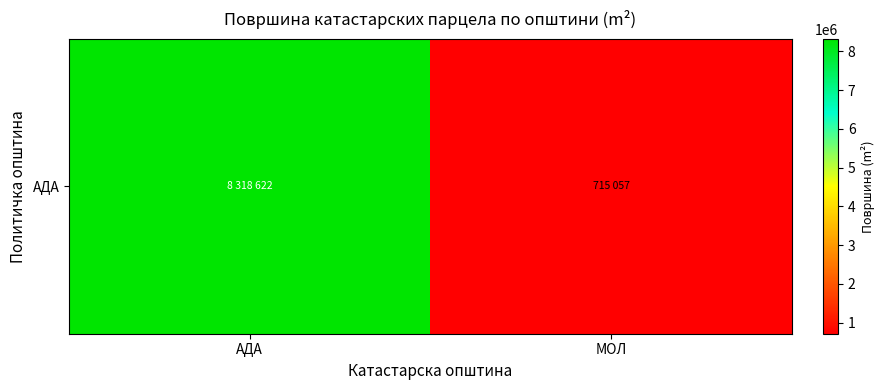

Which category has the highest value across all series?

АДА